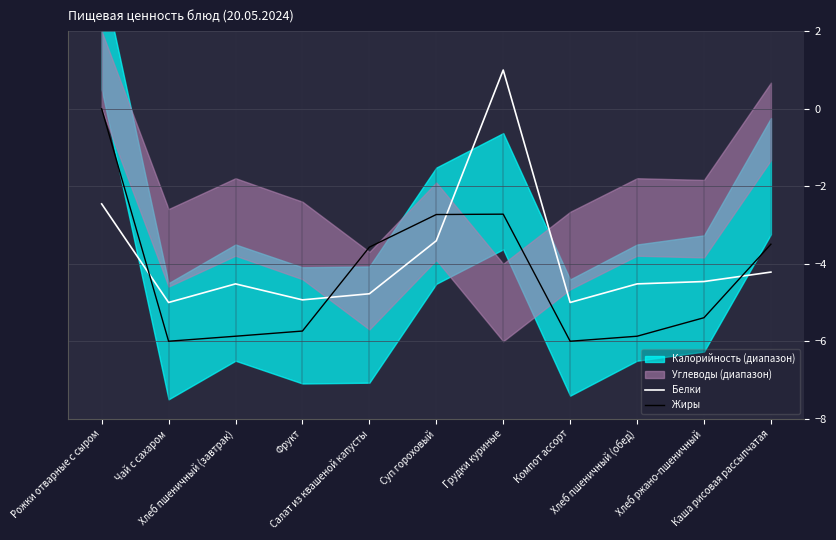

Is this an area chart (filled region under the line)?

No